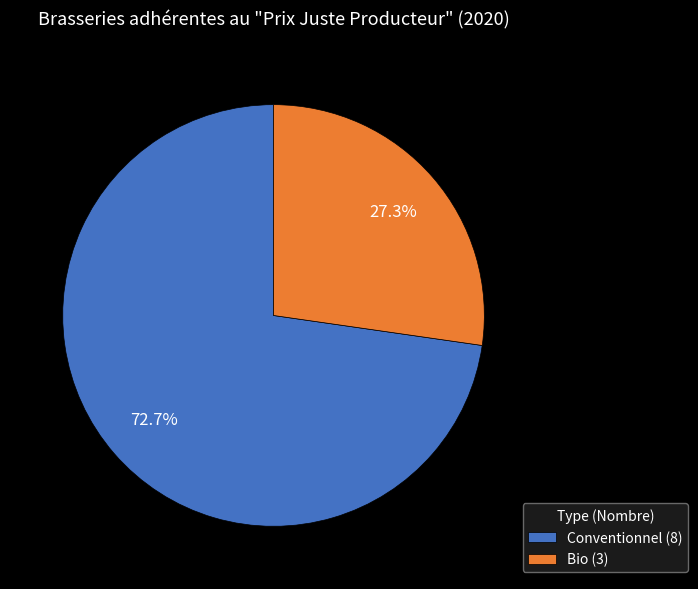

Rank the categories by value from lowest to highest.

Bio, Conventionnel